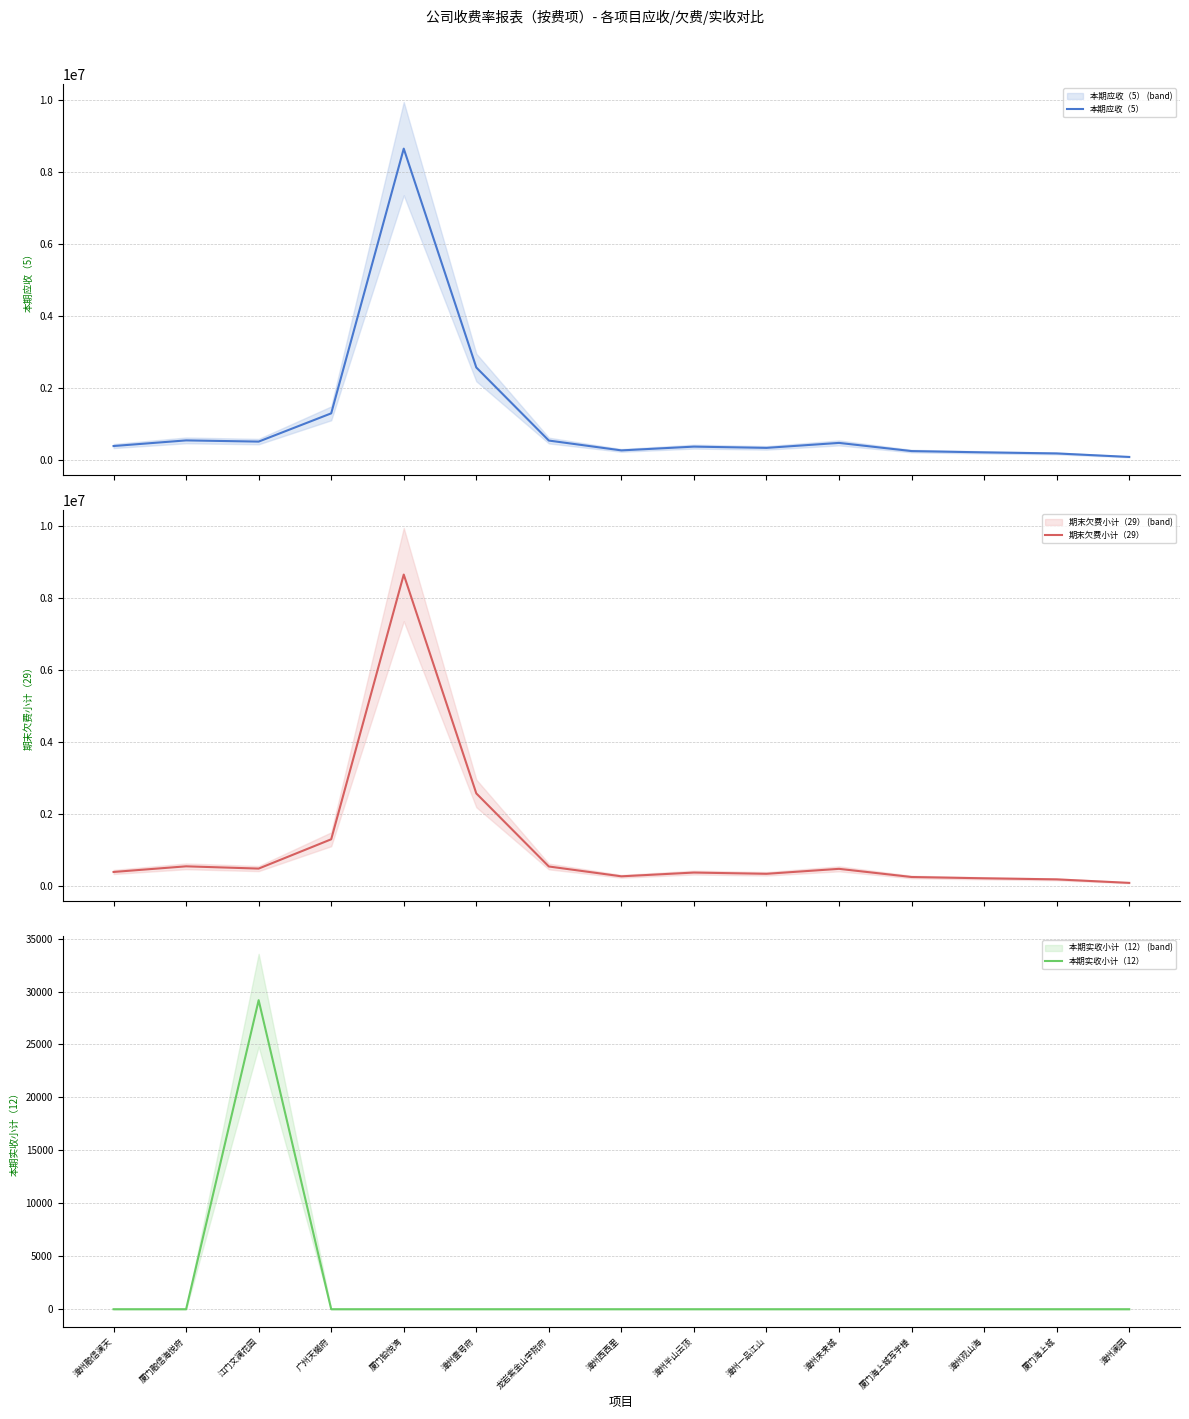

Where is the first local minimum for 本期应收（5）?

江门文澜花园